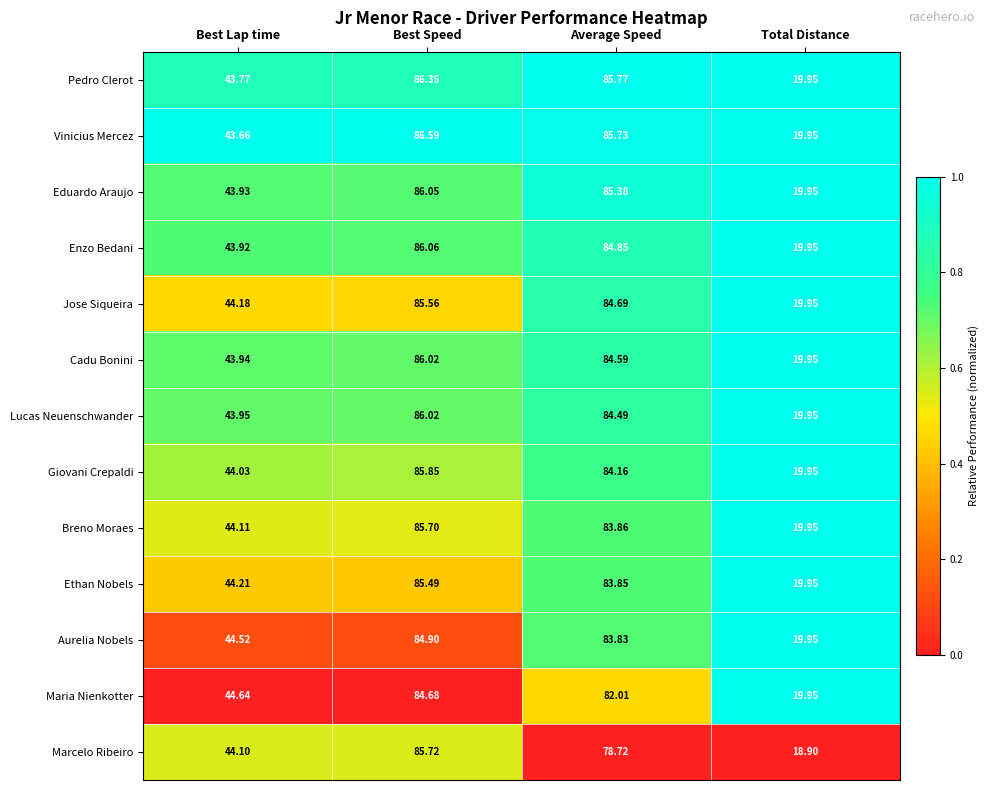

Is the value of Enzo Bedani at Average Speed greater than the value of Maria Nienkotter at Best Speed?

Yes